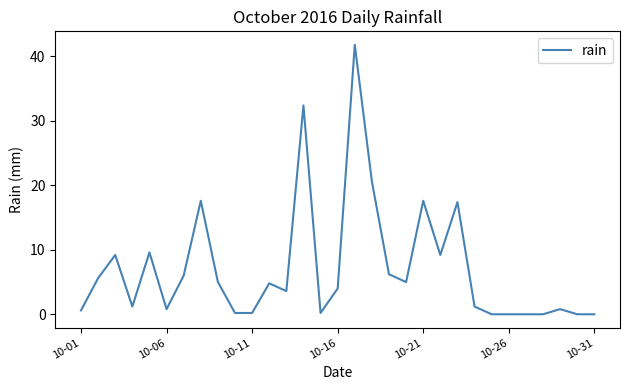

What is the difference between the maximum and minimum values?

41.8